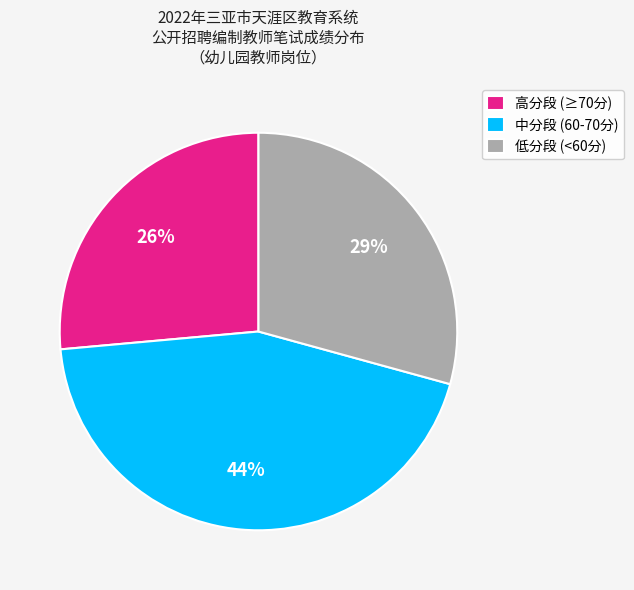

Count the number of slices in the pie.

3